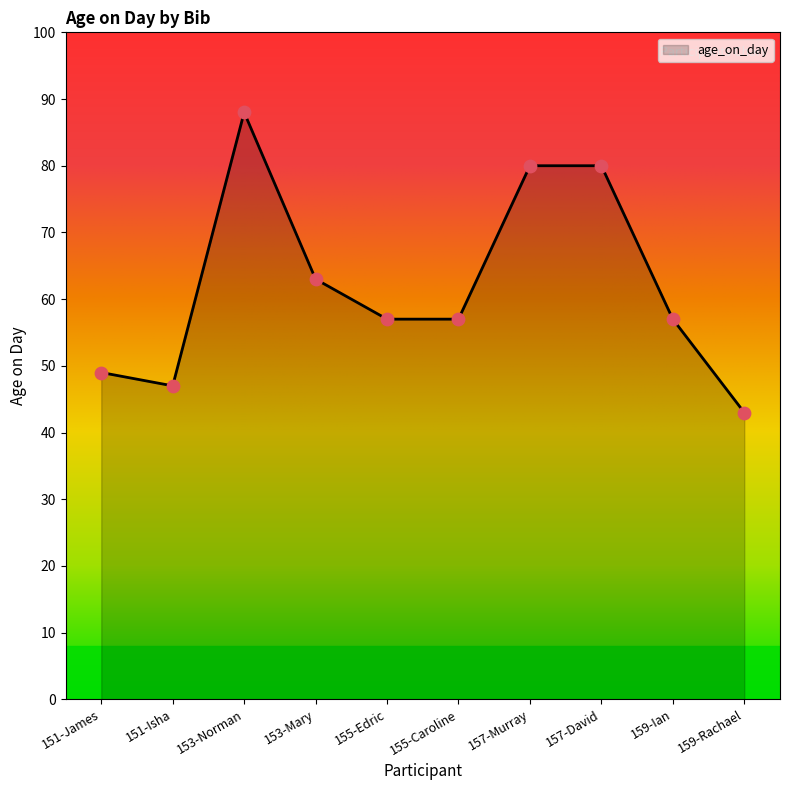

What is the change in value from 157-David to 159-Ian?

-23